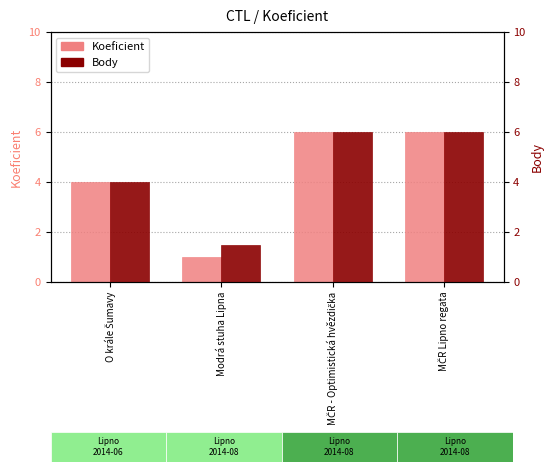

Rank the series at MČR - Optimistická hvězdička from highest to lowest value.

Koeficient, Body